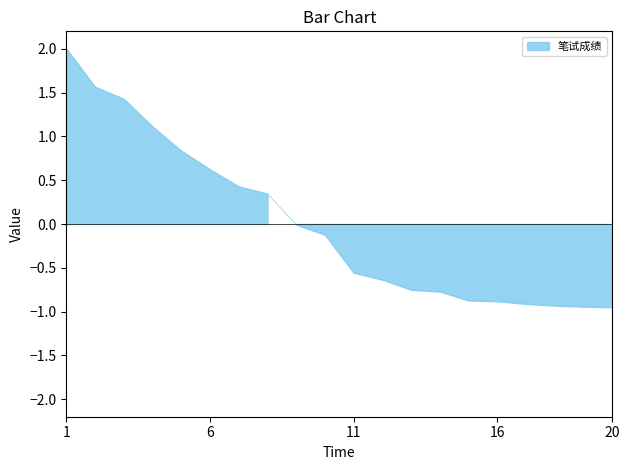

List the labels in order of value, largest first.

1, 2, 3, 4, 5, 6, 7, 8, 9, 10, 11, 12, 13, 14, 15, 16, 17, 18, 19, 20